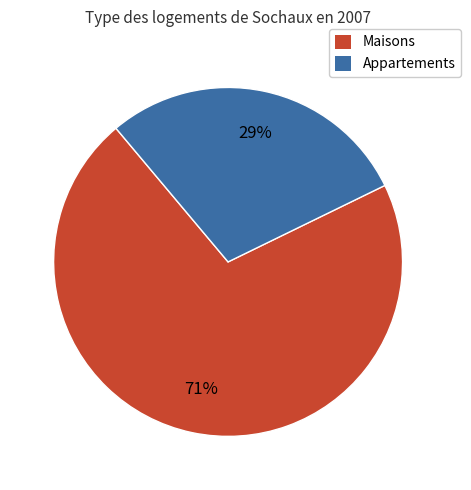

Which has a higher value, Appartements or Maisons?

Maisons